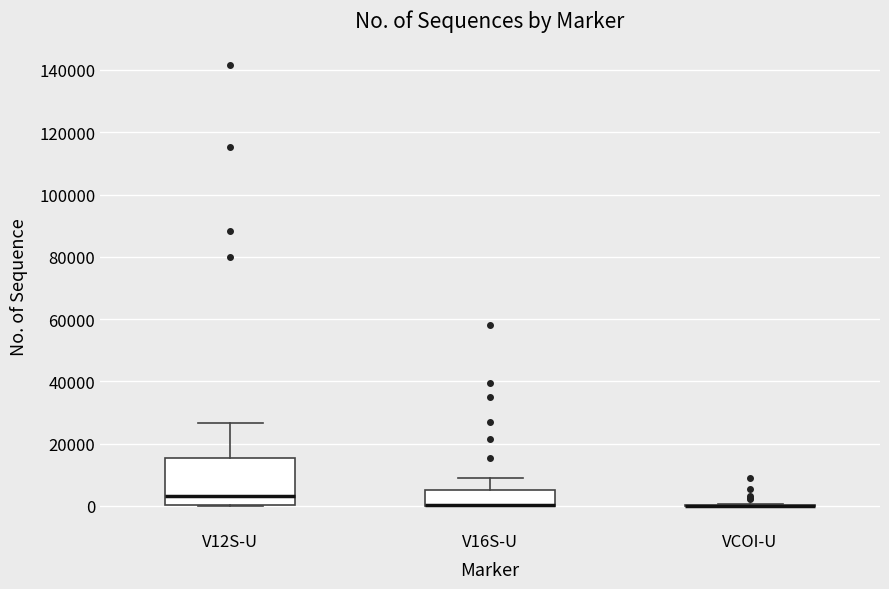

Reading left to right, transcribe this box plot: for each box, give where its median line is, the range the box spans, and where its two whiskers end, as read against the y-axis. The values are not printed on the chart, so give them approximately, as read against the axis.

V12S-U: median 4000, box 0 to 16000, whiskers 0 to 26000
V16S-U: median 0 (drawn on the box's lower edge), box 0 to 6000, whiskers 0 to 10000
VCOI-U: box collapsed to a line at 0, whiskers 0 to 0